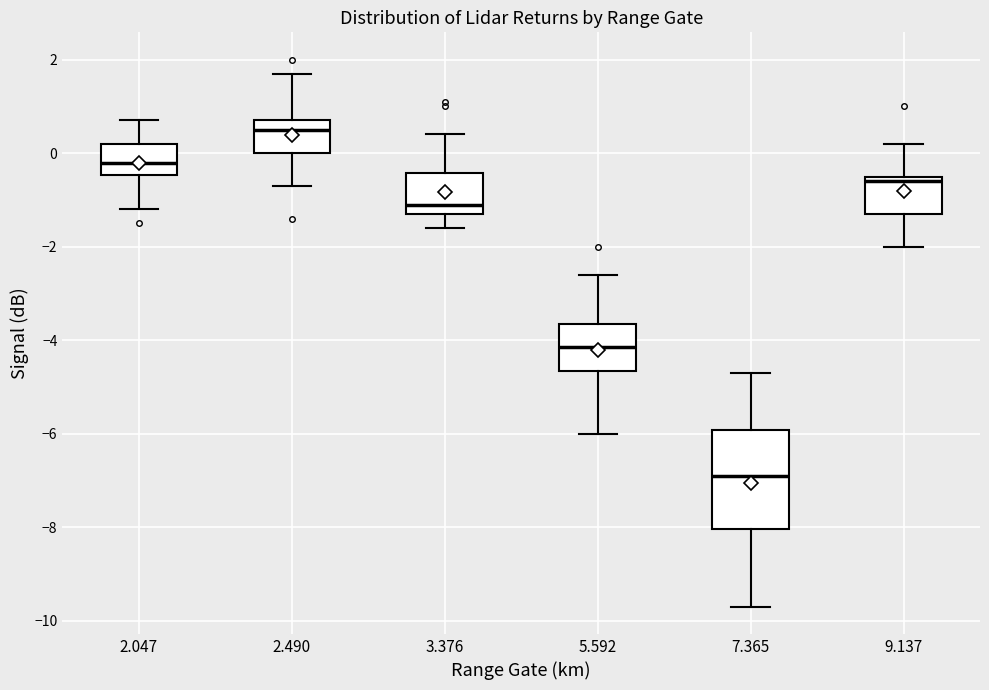

Which box's median line is the lowest?

7.365